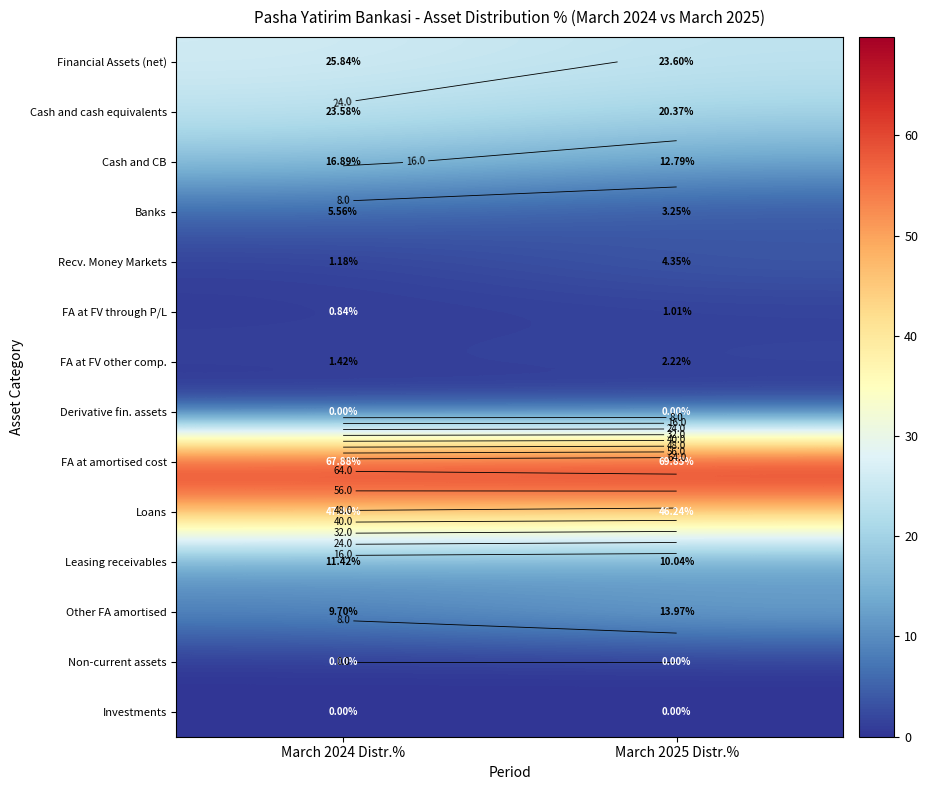

At how many categories does at least one series exceed 7?

2